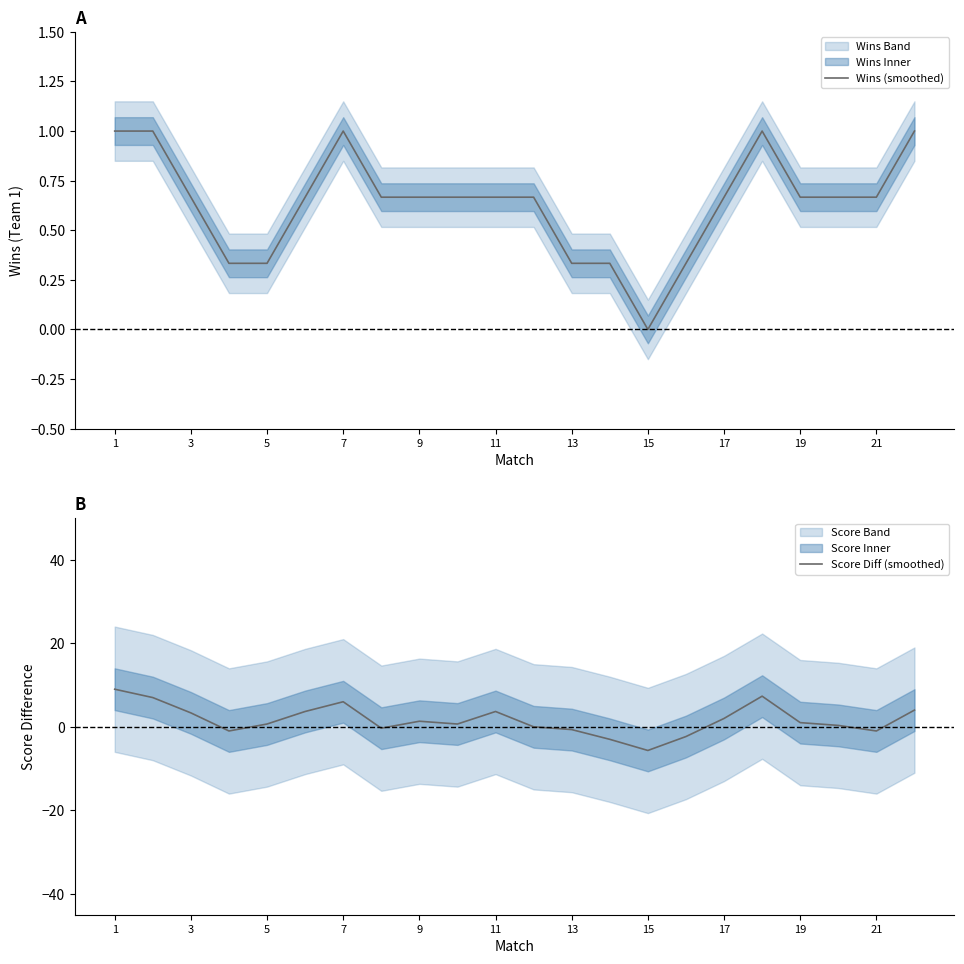

In Score Diff (smoothed), how many points are lower than both neighbors (excluding endpoints)?

5